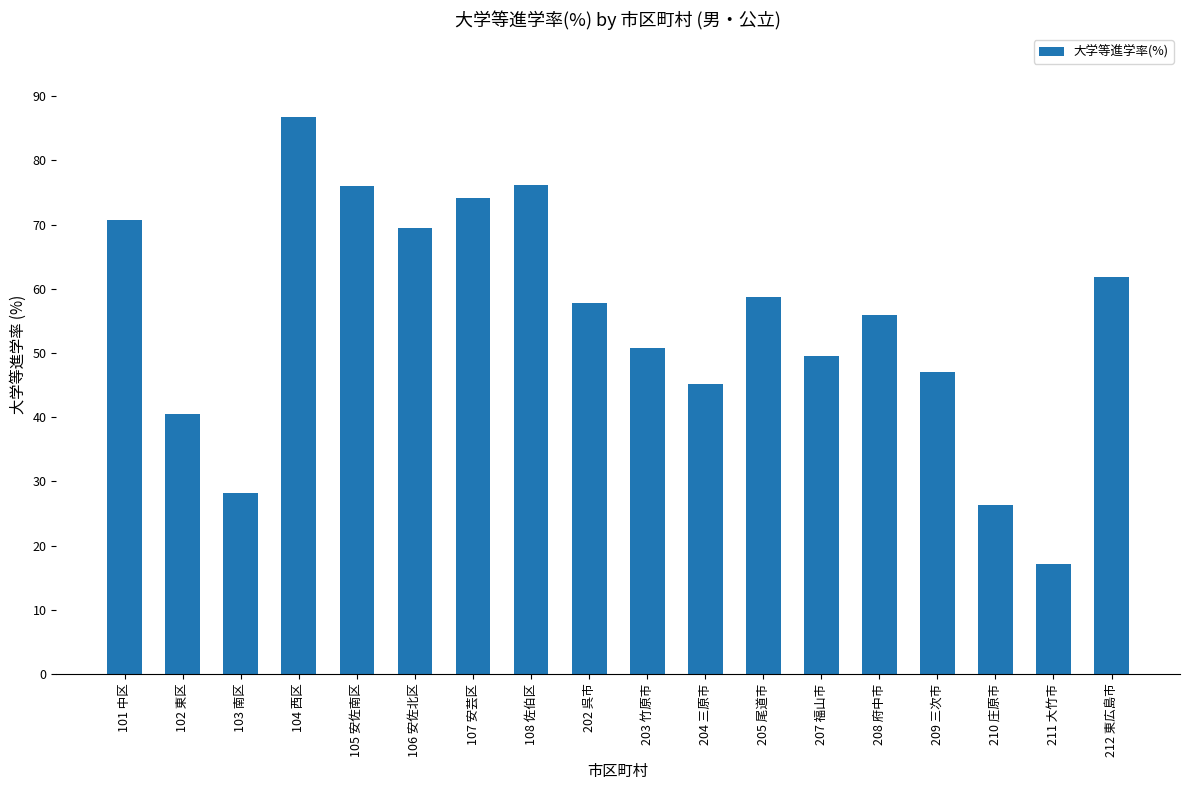

What is the sum of all values?

992.0